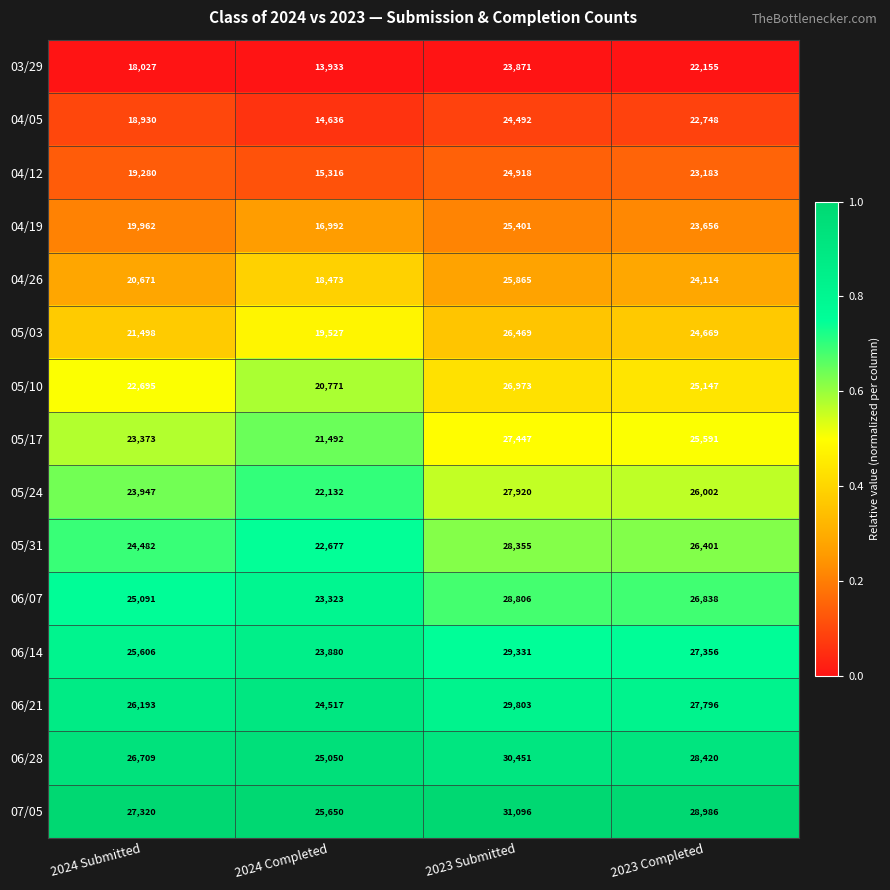

Which series has the widest spread of values?

03/29